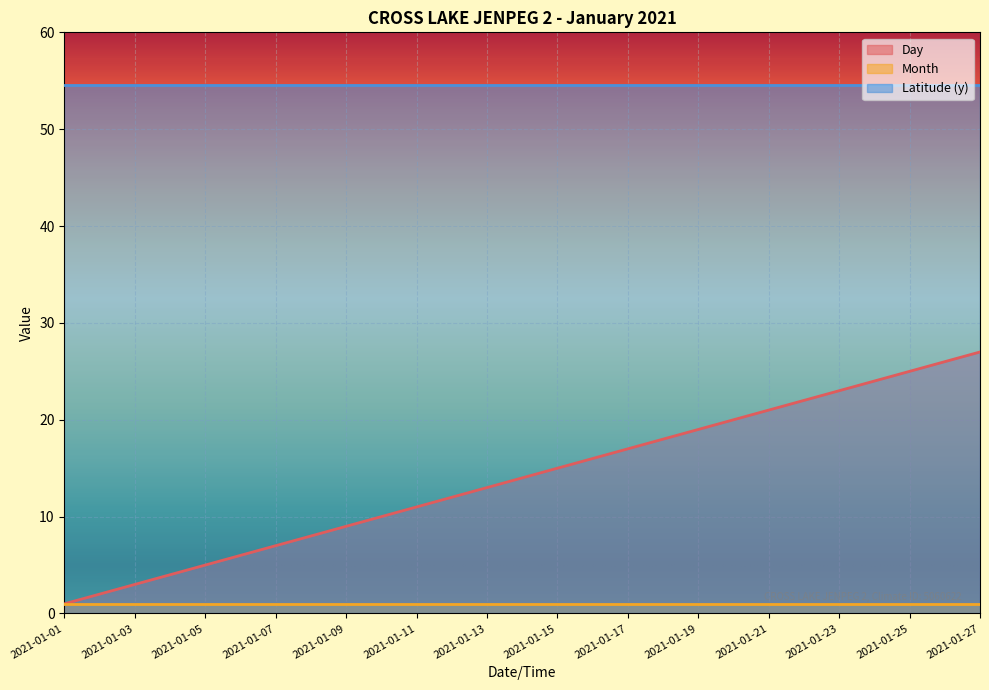

What is the difference between the maximum and minimum values in the Day series?

26.0